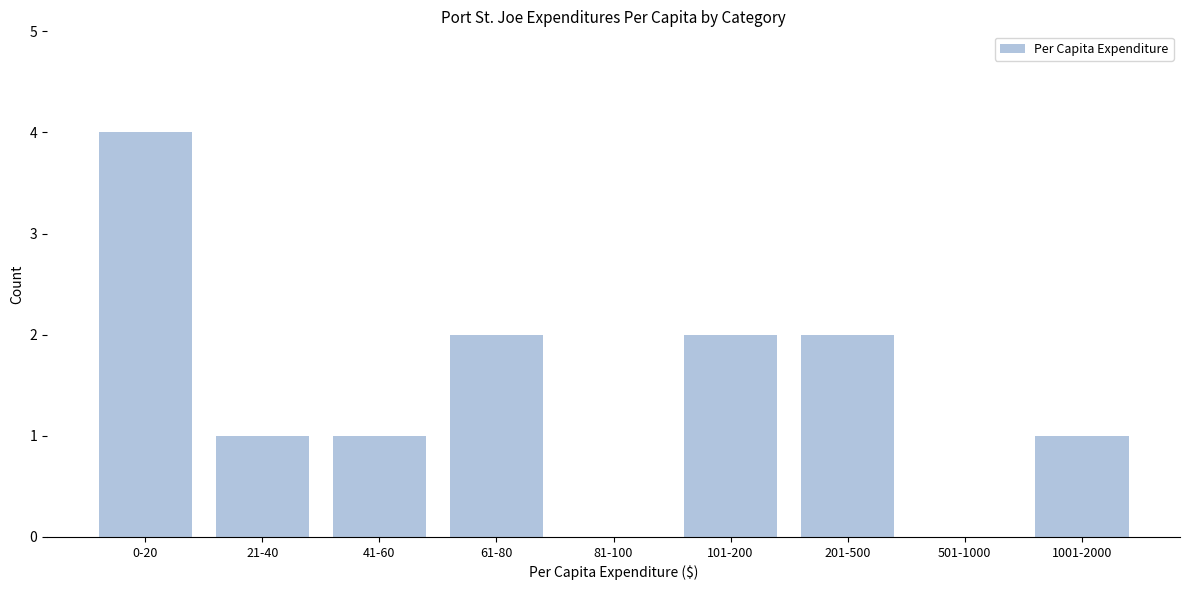

True or false: the data shows 2 at 101-200.

True